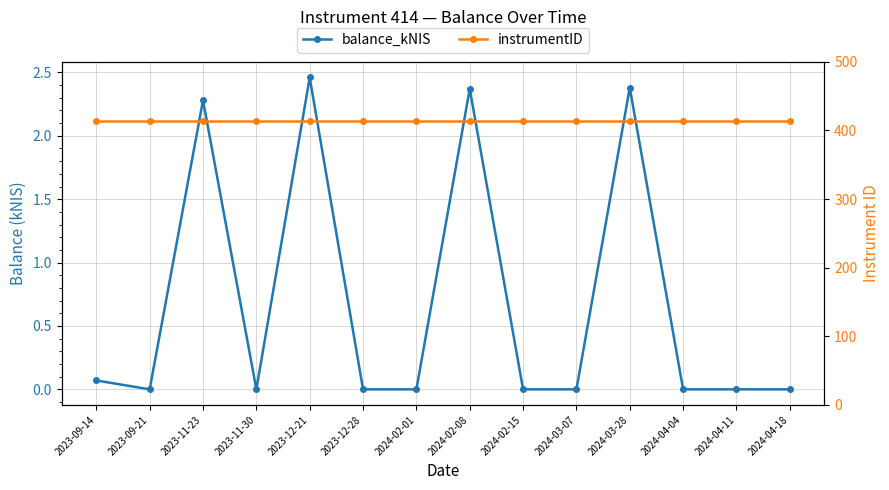

What is the maximum value shown in the chart?

414.0